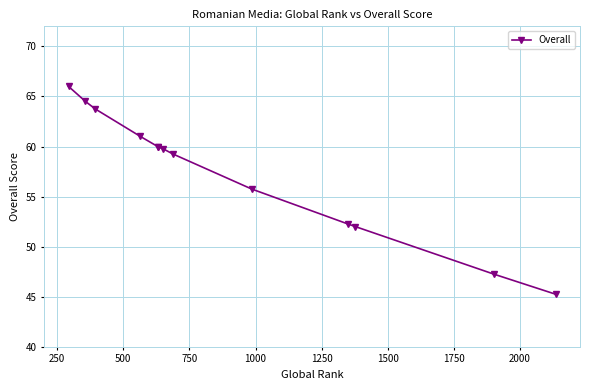

How many values are below 59?

5